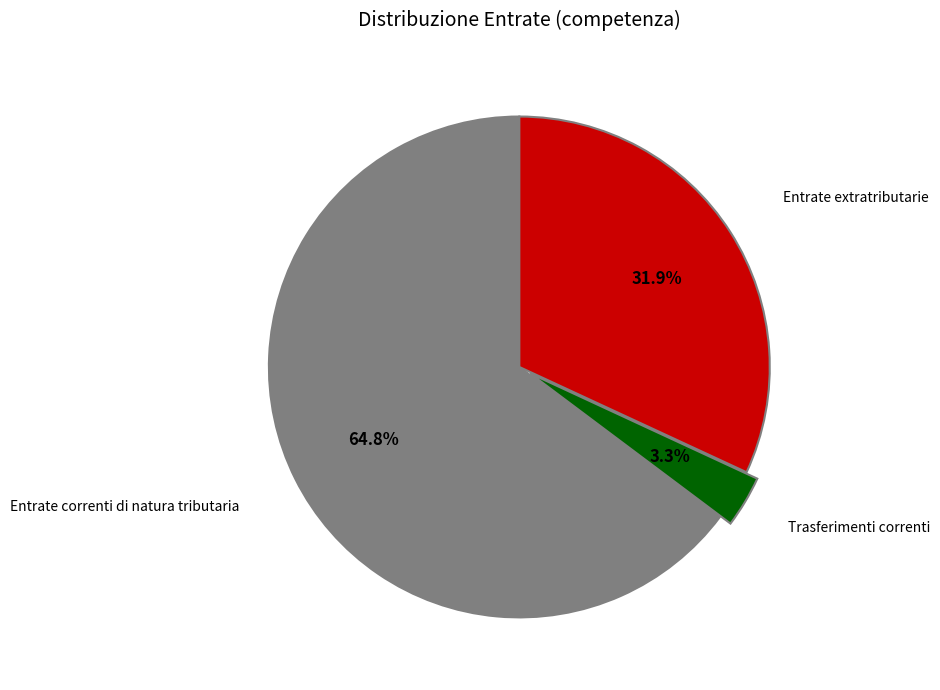

Is there any slice that represents more than half of the pie?

Yes